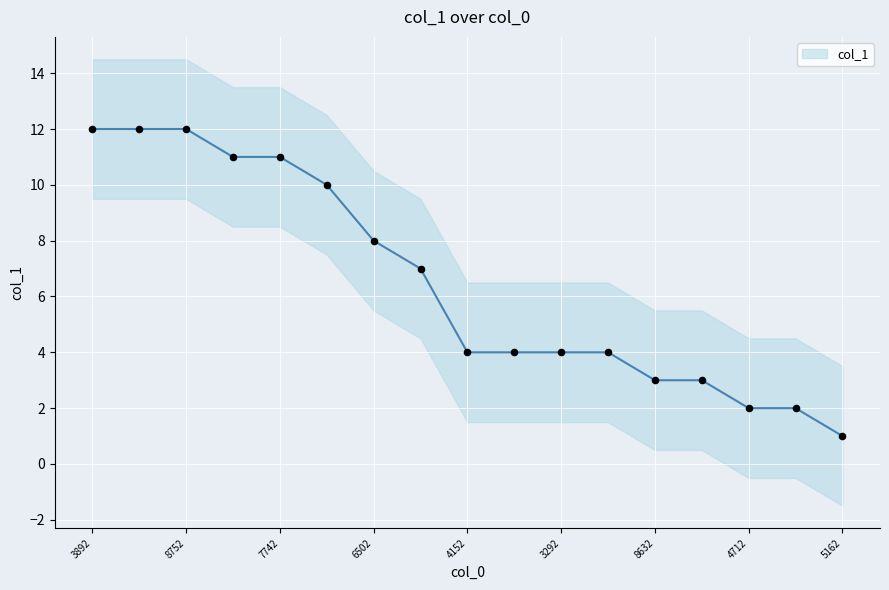

What is the ratio of the value at 20234602254172 to the value at 20235210064712?

5.5